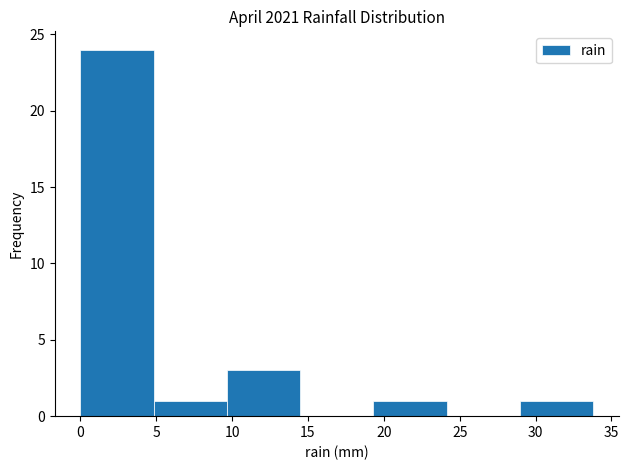

What is the height of the bar covering 0.0 to 5.0 on the x-axis? Neither the bar edges nor the heights are printed on the chart, so give them approximately, as read against the axes.

24